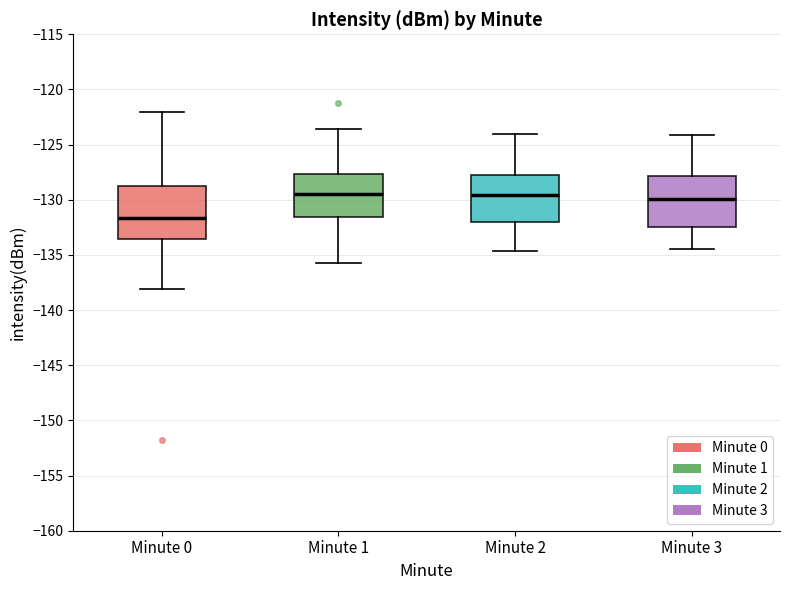

Reading left to right, transcribe this box plot: for each box, give where its median line is, the range the box spans, and where its two whiskers end, as read against the y-axis. The values are not printed on the chart, so give them approximately, as read against the axis.

Minute 0: median -131.5, box -133.5 to -128.5, whiskers -138.0 to -122.0
Minute 1: median -129.5, box -131.5 to -127.5, whiskers -136.0 to -123.5
Minute 2: median -129.5, box -132.0 to -127.5, whiskers -134.5 to -124.0
Minute 3: median -130.0, box -132.5 to -128.0, whiskers -134.5 to -124.0